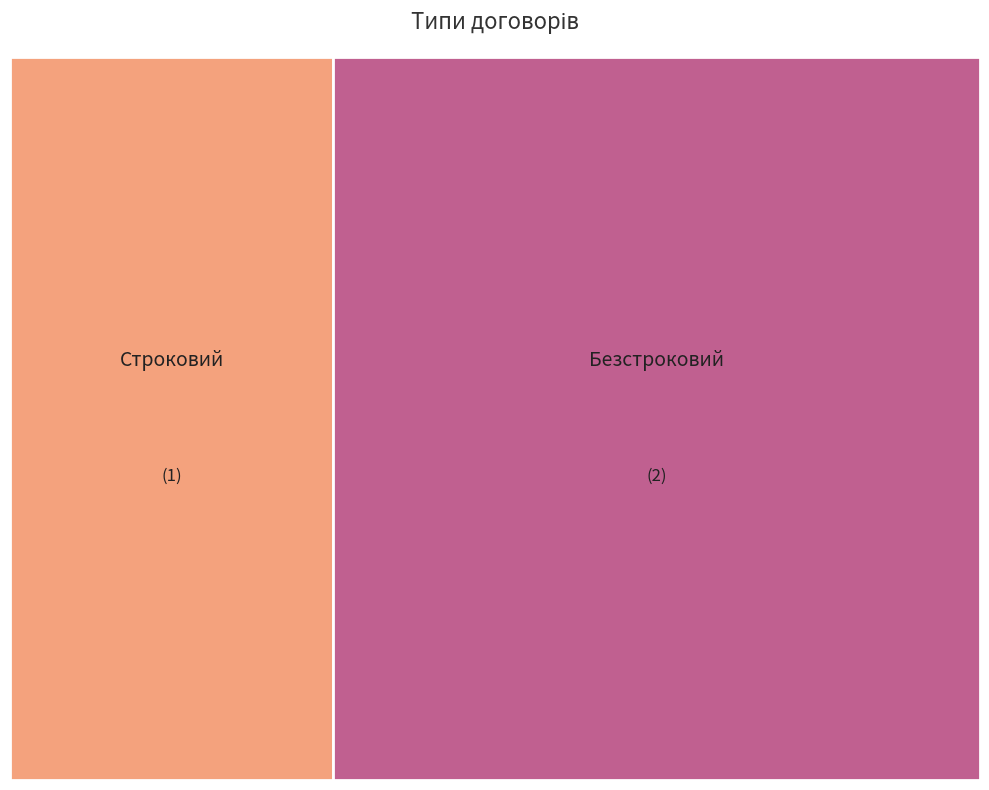

Does Безстроковий represent more than half of the total?

Yes